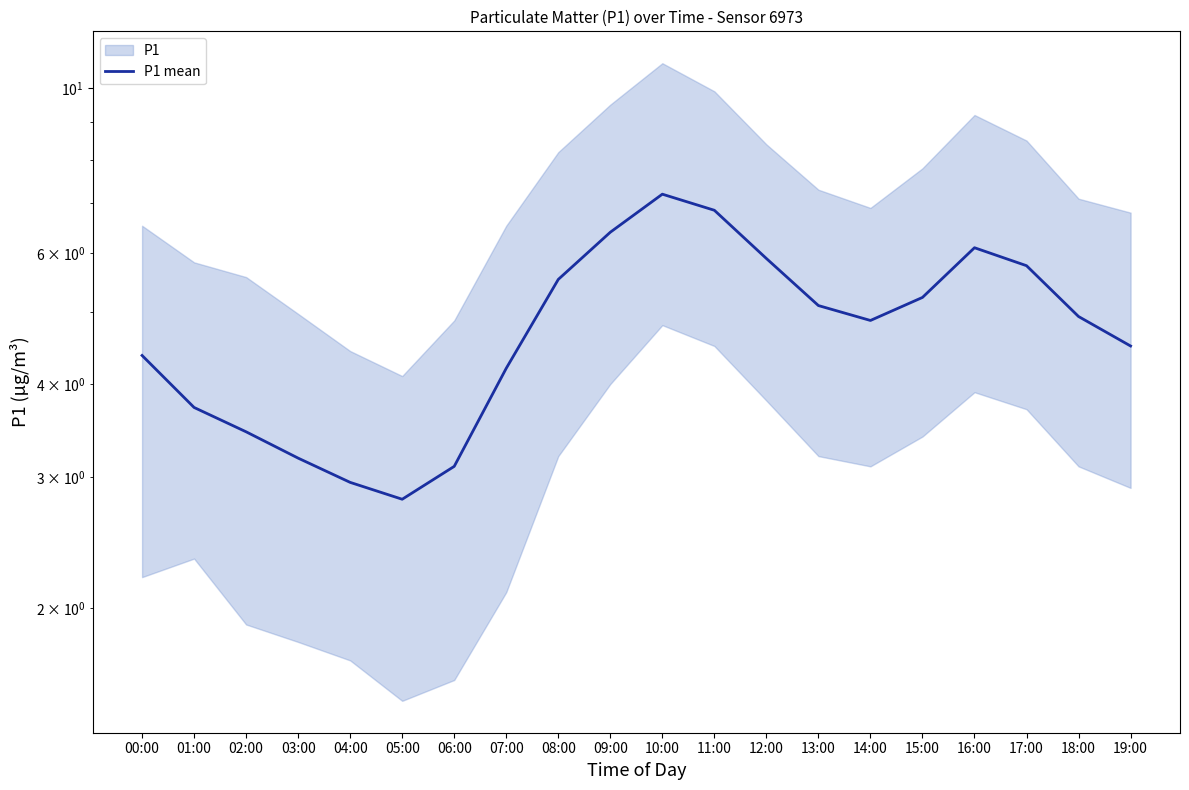

Which label corresponds to the largest value in the chart?

10:00